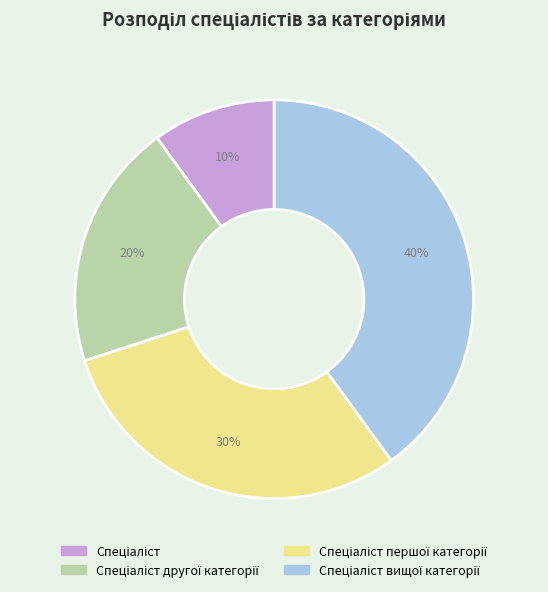

Is there a majority slice in this chart?

No